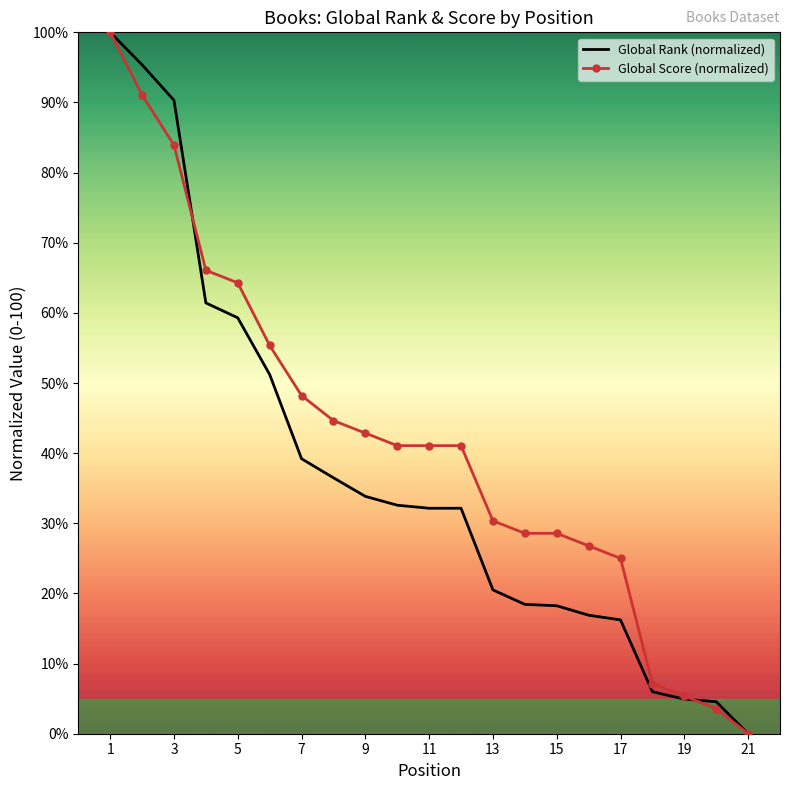

List the series in order of their overall mean, highest first.

Global Score (normalized), Global Rank (normalized)